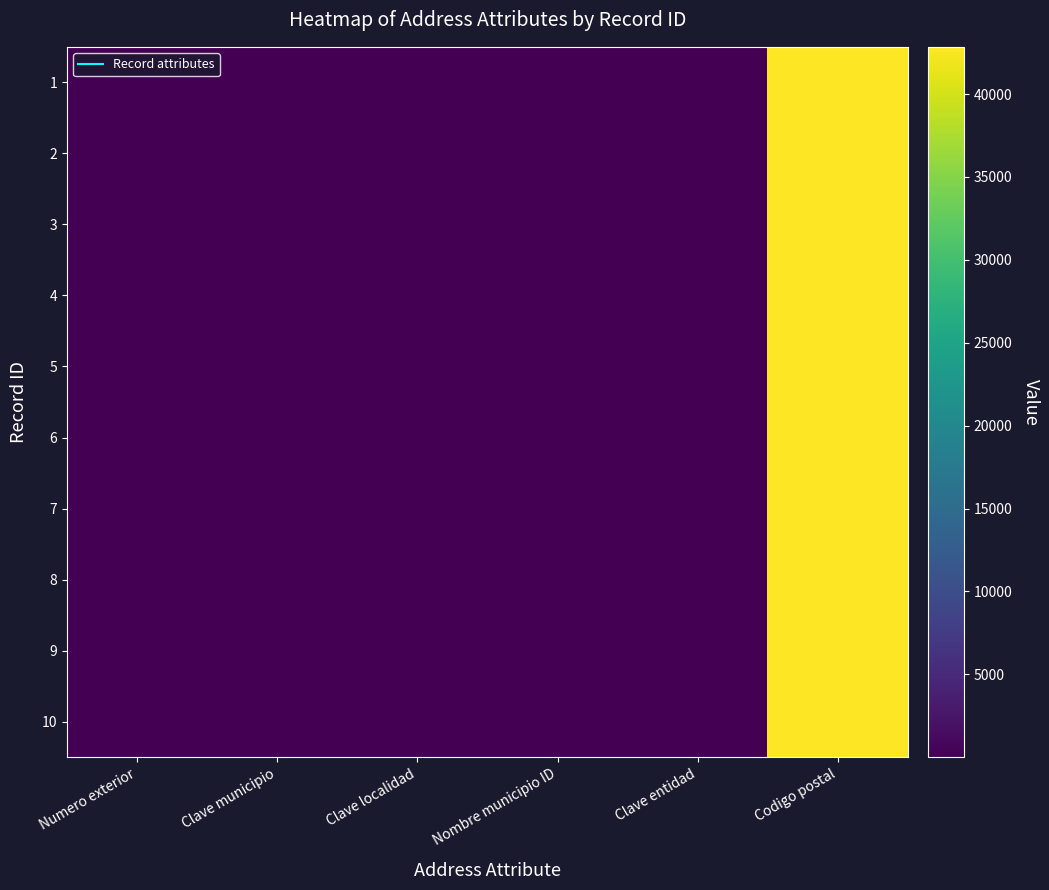

Reading left to right, what are all the values shown in this chart?

1: Numero exterior=8	Clave municipio=13	Clave localidad=3	Nombre municipio ID=63	Clave entidad=13	Codigo postal=42852
2: Numero exterior=8	Clave municipio=13	Clave localidad=3	Nombre municipio ID=63	Clave entidad=13	Codigo postal=42852
3: Numero exterior=8	Clave municipio=13	Clave localidad=3	Nombre municipio ID=63	Clave entidad=13	Codigo postal=42852
4: Numero exterior=8	Clave municipio=13	Clave localidad=3	Nombre municipio ID=63	Clave entidad=13	Codigo postal=42852
5: Numero exterior=8	Clave municipio=13	Clave localidad=3	Nombre municipio ID=63	Clave entidad=13	Codigo postal=42852
6: Numero exterior=8	Clave municipio=13	Clave localidad=3	Nombre municipio ID=63	Clave entidad=13	Codigo postal=42852
7: Numero exterior=8	Clave municipio=13	Clave localidad=3	Nombre municipio ID=63	Clave entidad=13	Codigo postal=42852
8: Numero exterior=8	Clave municipio=13	Clave localidad=3	Nombre municipio ID=63	Clave entidad=13	Codigo postal=42852
9: Numero exterior=8	Clave municipio=13	Clave localidad=3	Nombre municipio ID=63	Clave entidad=13	Codigo postal=42852
10: Numero exterior=8	Clave municipio=13	Clave localidad=3	Nombre municipio ID=63	Clave entidad=13	Codigo postal=42852